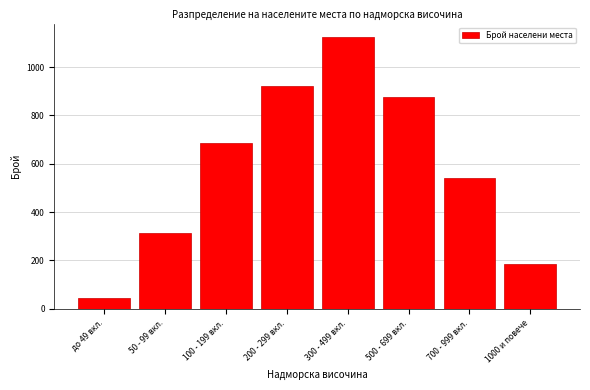

Reading left to right, what are all the values shown in this chart?

45	312	687	923	1124	876	543	187